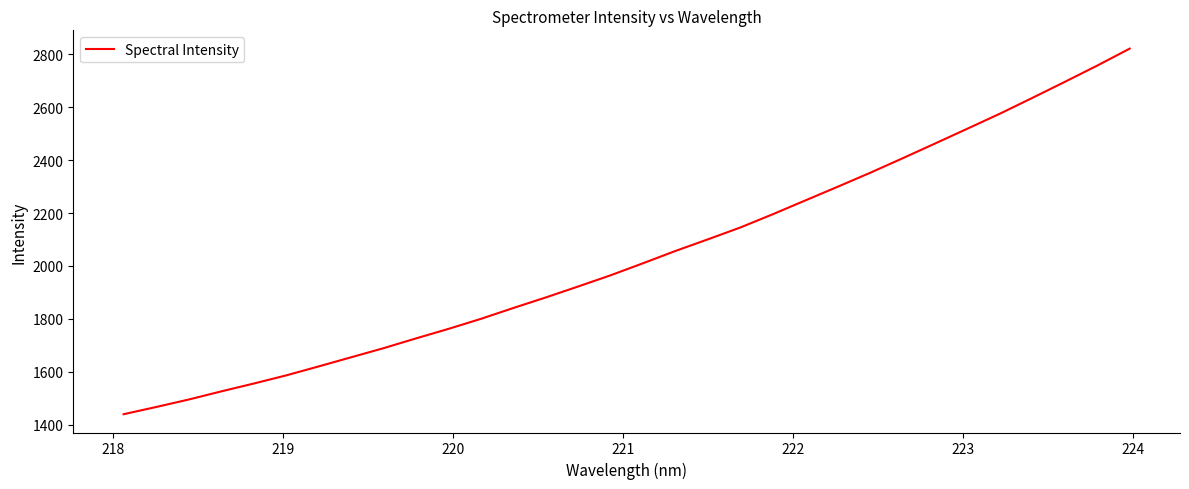

What is the difference between the second highest and second lowest values?

1291.0